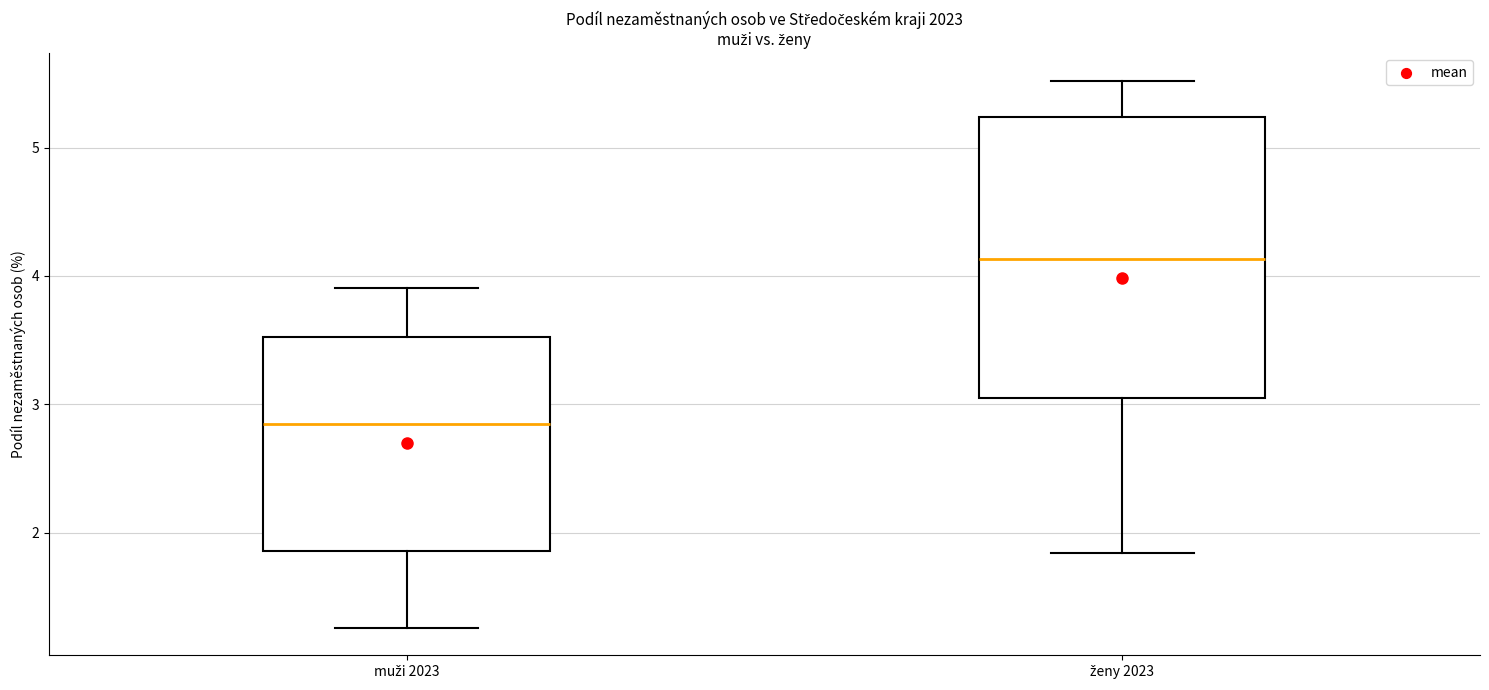

Which box's median line is the lowest?

muži 2023